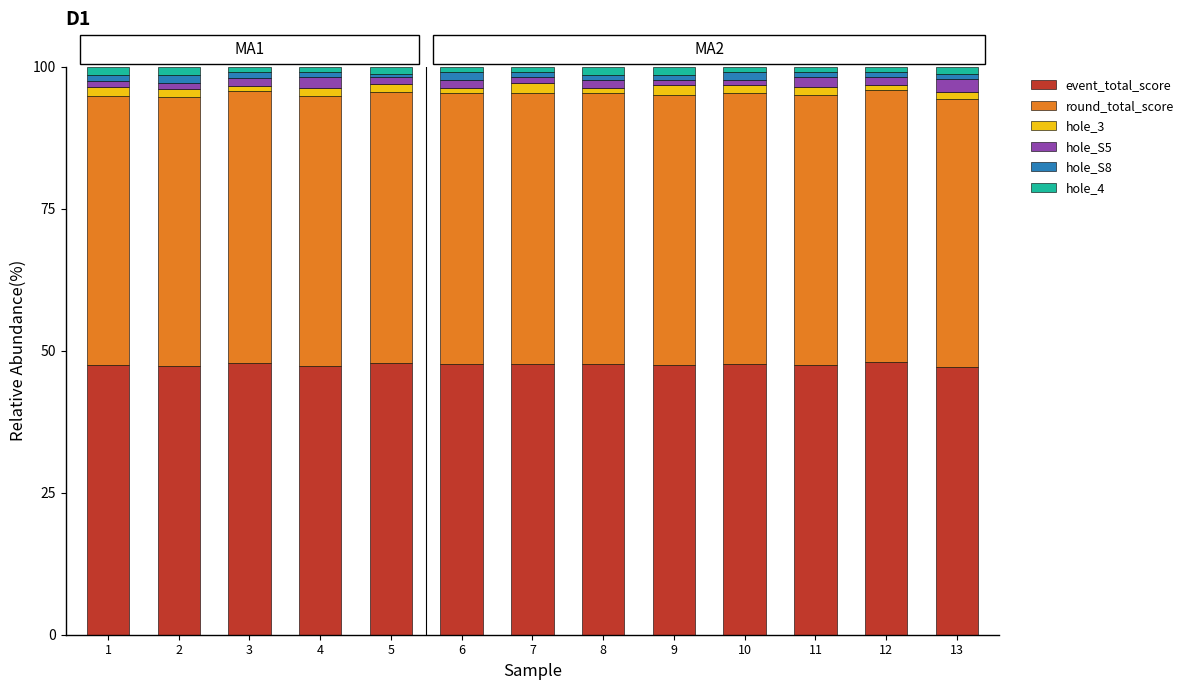

What is the average value of the event_total_score series?

47.6